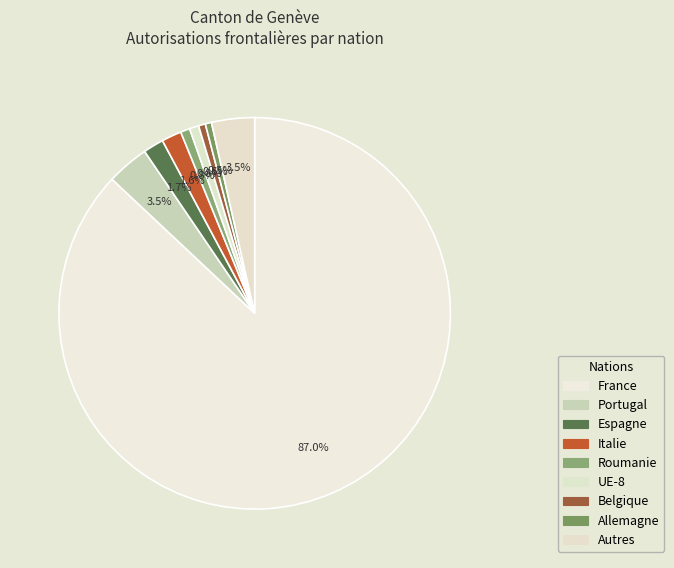

Is it true that Autres is 11% of the pie?

False